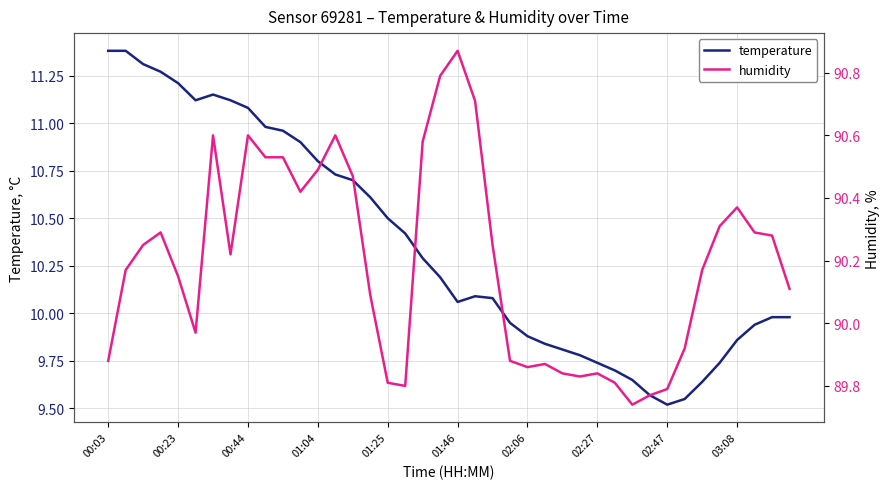

Is the value of humidity at 17 greater than the value of temperature at 33?

Yes